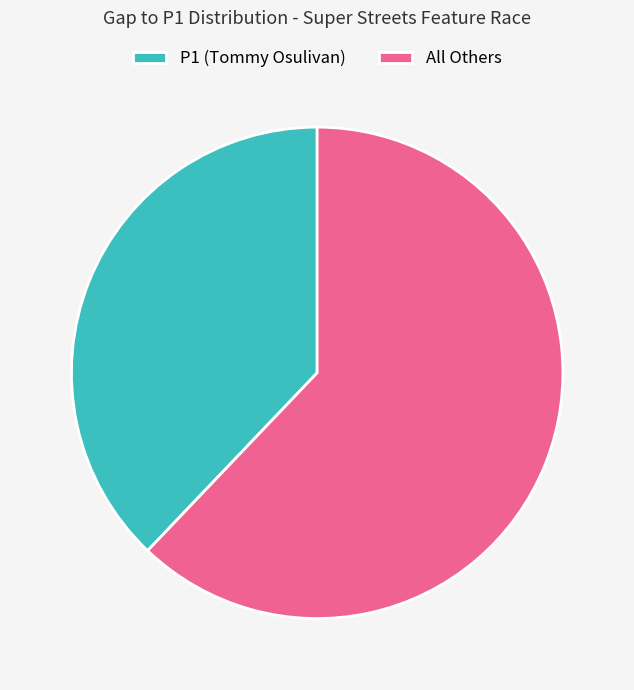

Does P1 (Tommy Osulivan) account for over 50% of the chart?

No